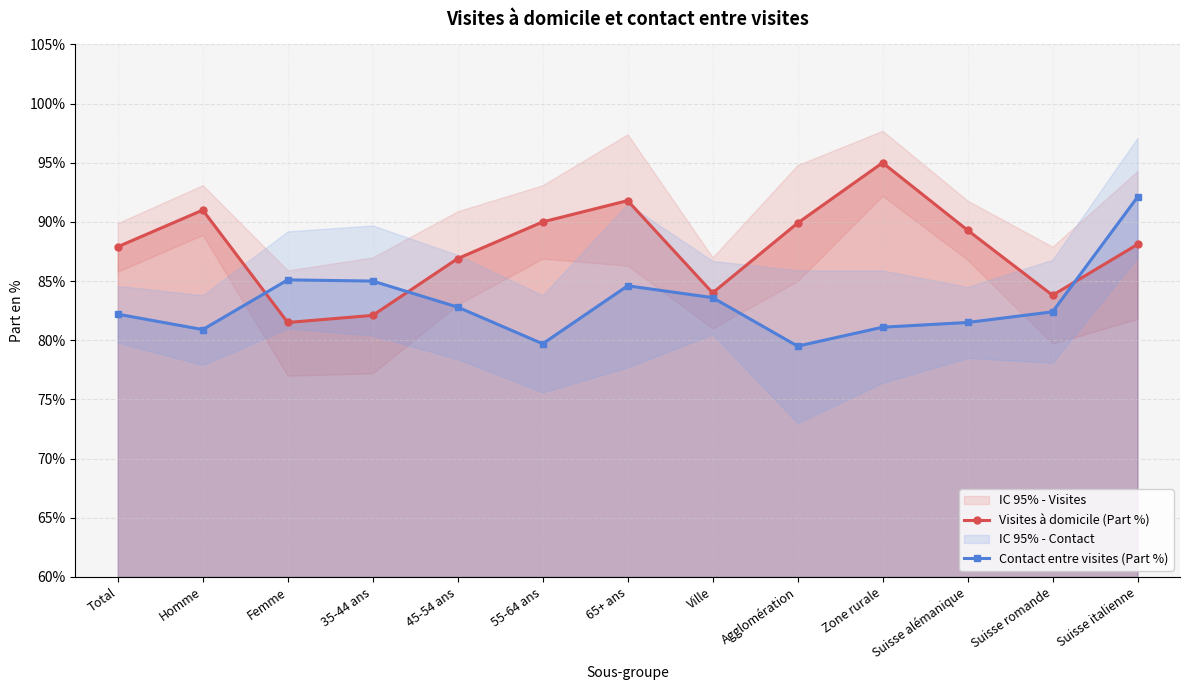

Which series has the largest total across all categories?

Visites à domicile (Part %)